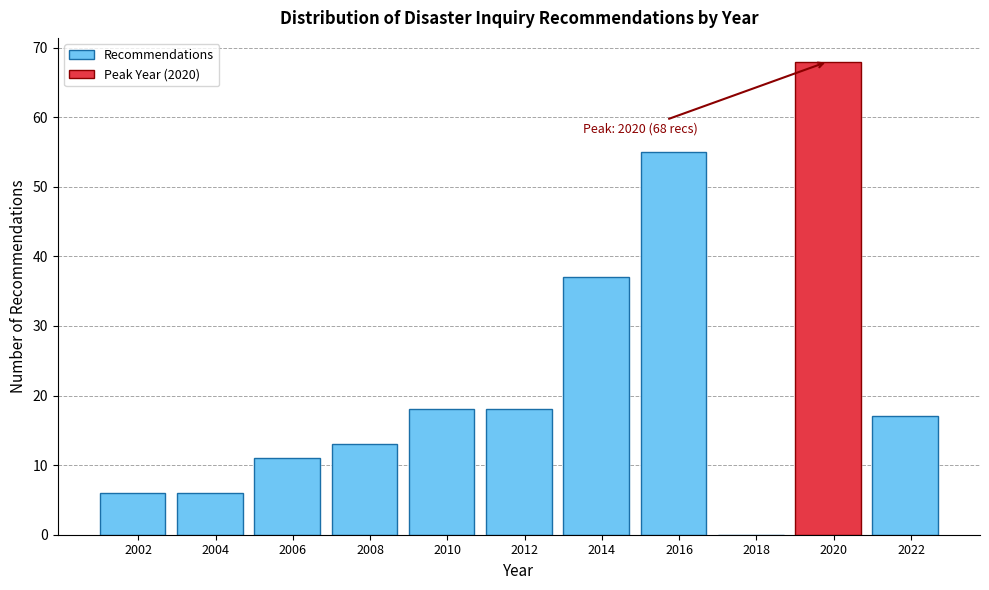

Reading right to left, extract all data points from this chart.

2022=17	2020=68	2018=0	2016=55	2014=37	2012=18	2010=18	2008=13	2006=11	2004=6	2002=6